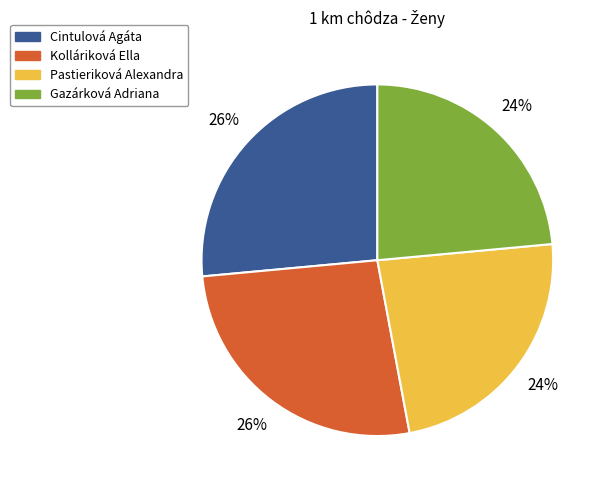

To the nearest percent, what portion does Kolláriková Ella represent?

26%